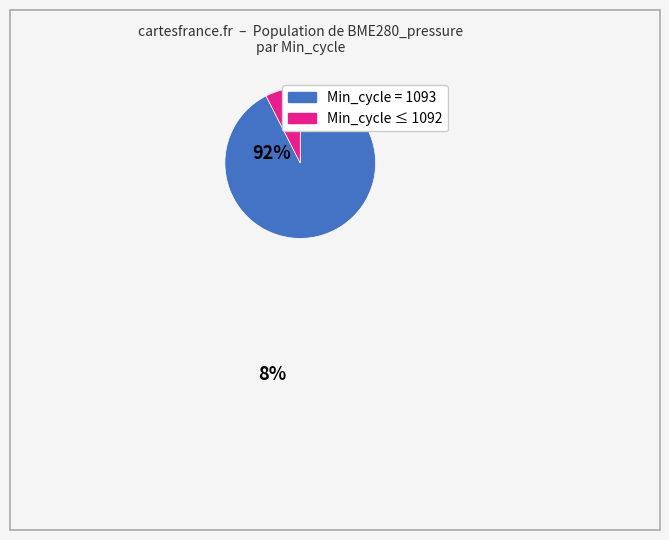

Is there a majority slice in this chart?

Yes